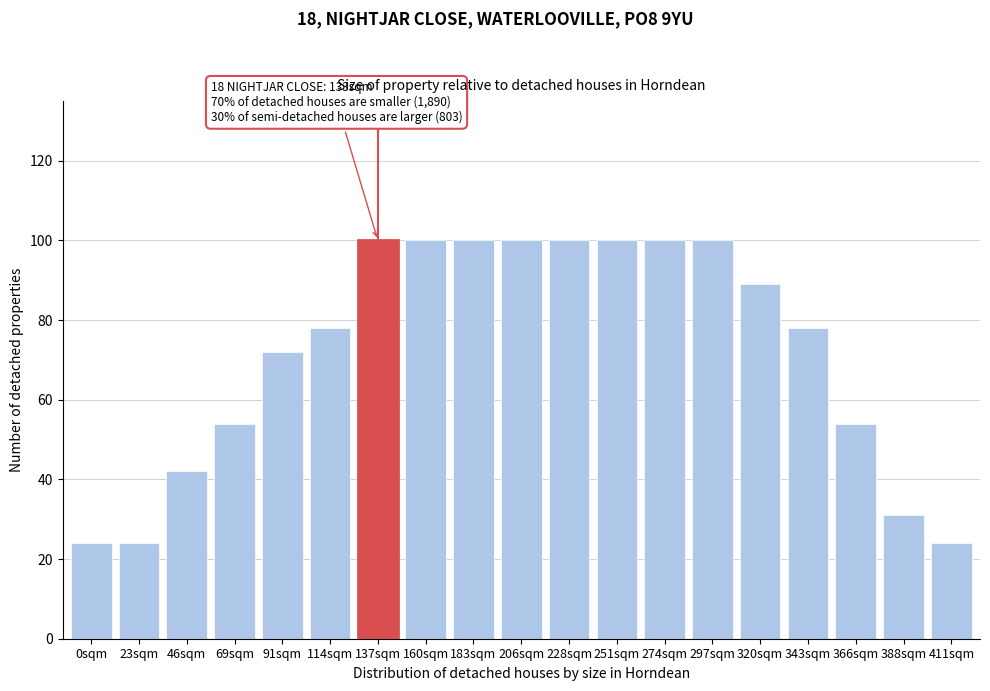

Reading left to right, transcribe all the data shown in this chart.

0sqm=24	23sqm=24	46sqm=42	69sqm=54	91sqm=72	114sqm=78	137sqm=100	160sqm=100	183sqm=100	206sqm=100	228sqm=100	251sqm=100	274sqm=100	297sqm=100	320sqm=89	343sqm=78	366sqm=54	388sqm=31	411sqm=24